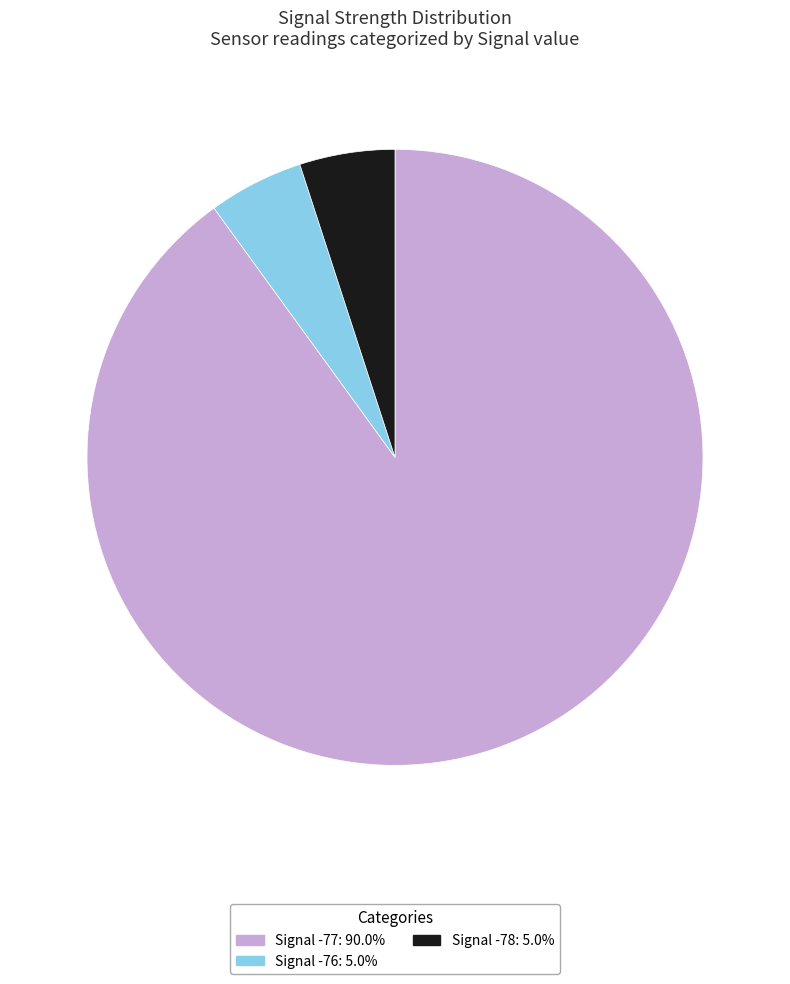

Does any single category account for the majority?

Yes